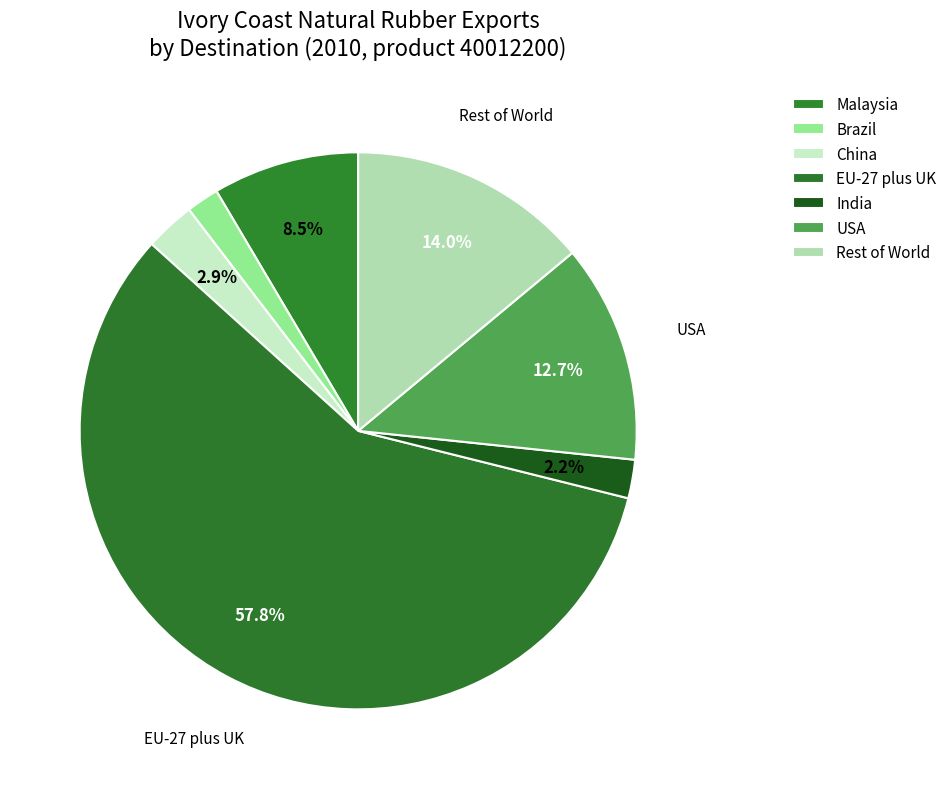

The EU-27 plus UK slice represents 99% of the pie. True or false?

False